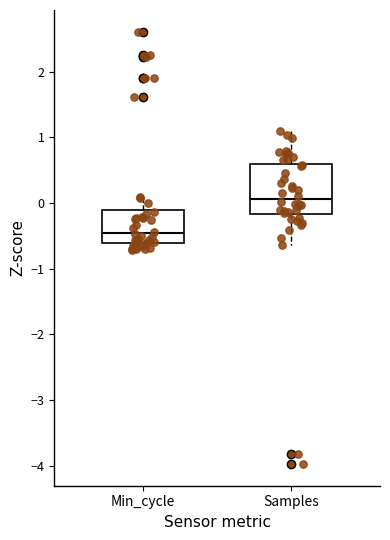

Which box has the lowest median line?

Min_cycle